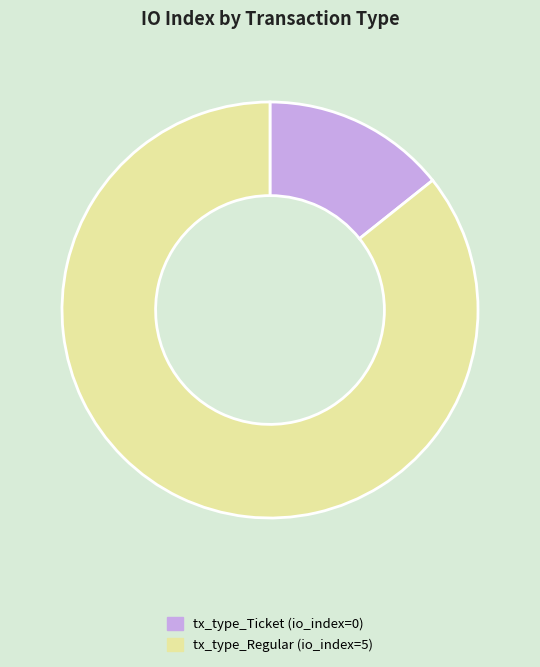

Rank the categories by value from lowest to highest.

tx_type_Ticket, tx_type_Regular